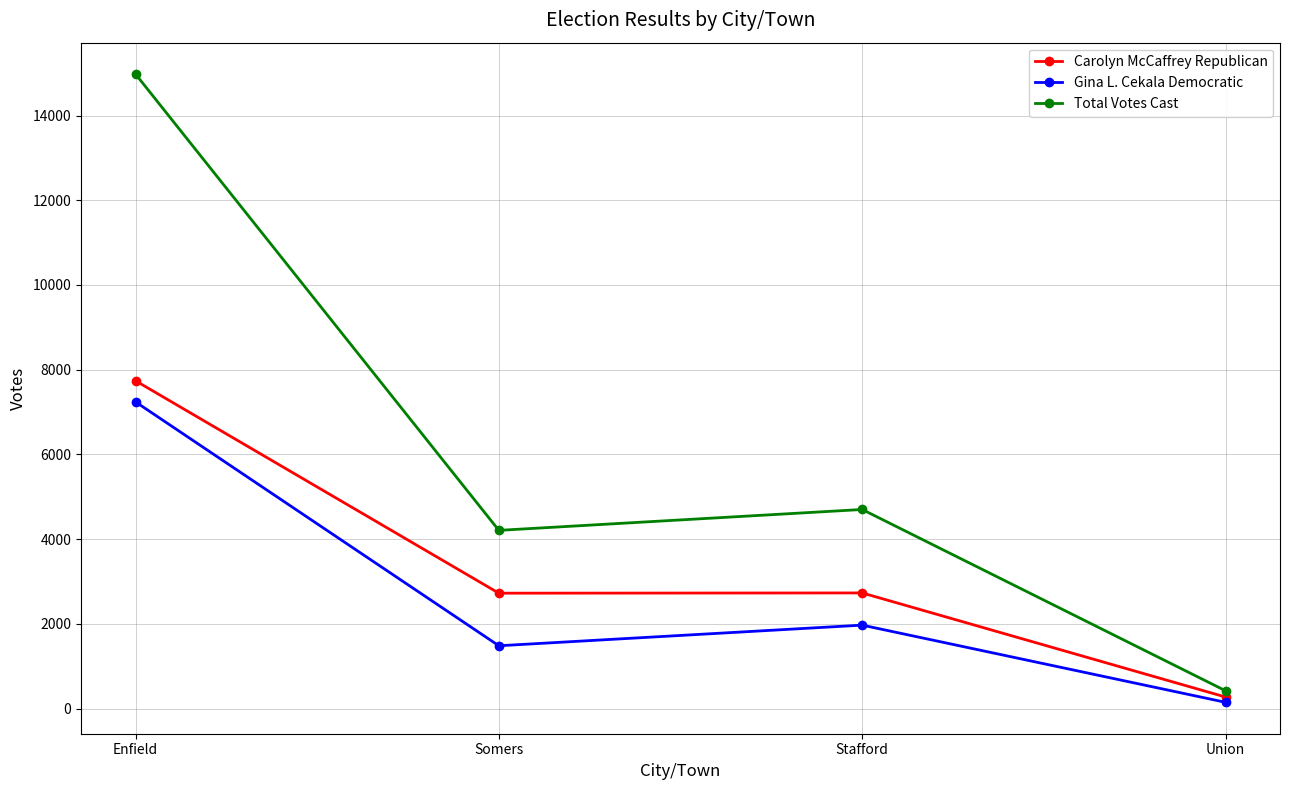

What is the difference between the Total Votes Cast values at Stafford and Union?

4279